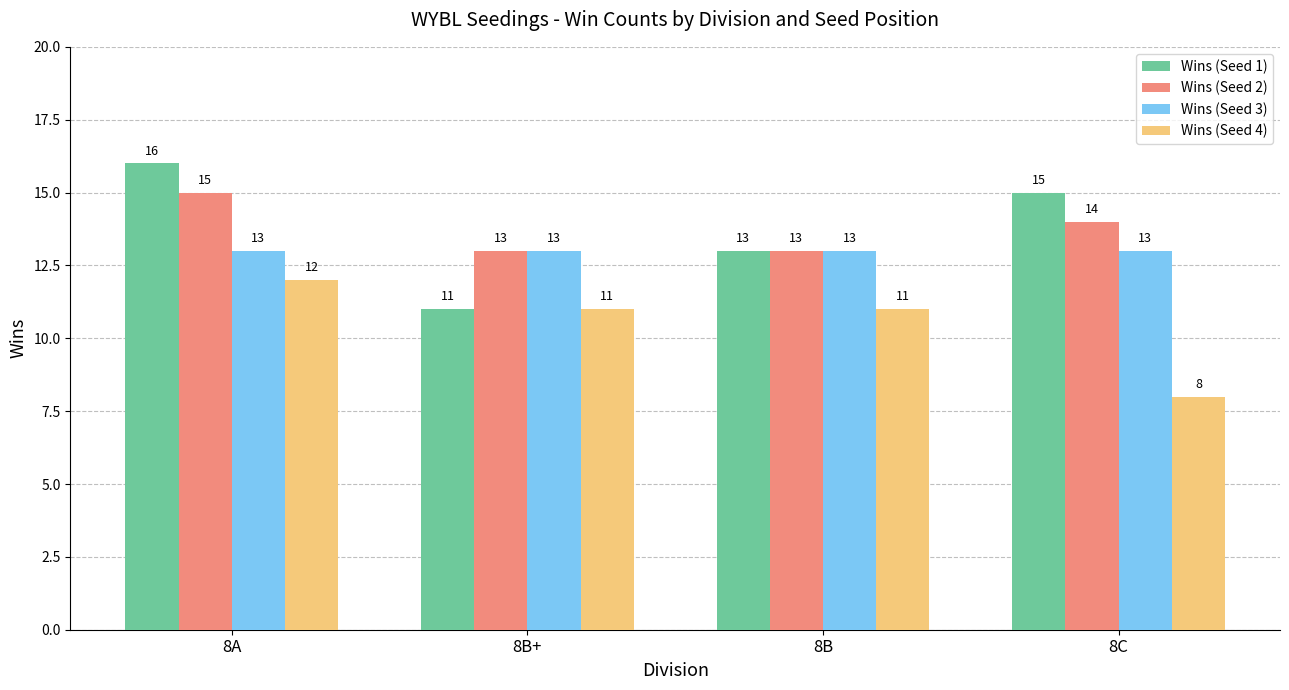

Reading left to right, list all the values displayed in this chart.

Wins (Seed 1): 8A=16	8B+=11	8B=13	8C=15
Wins (Seed 2): 8A=15	8B+=13	8B=13	8C=14
Wins (Seed 3): 8A=13	8B+=13	8B=13	8C=13
Wins (Seed 4): 8A=12	8B+=11	8B=11	8C=8